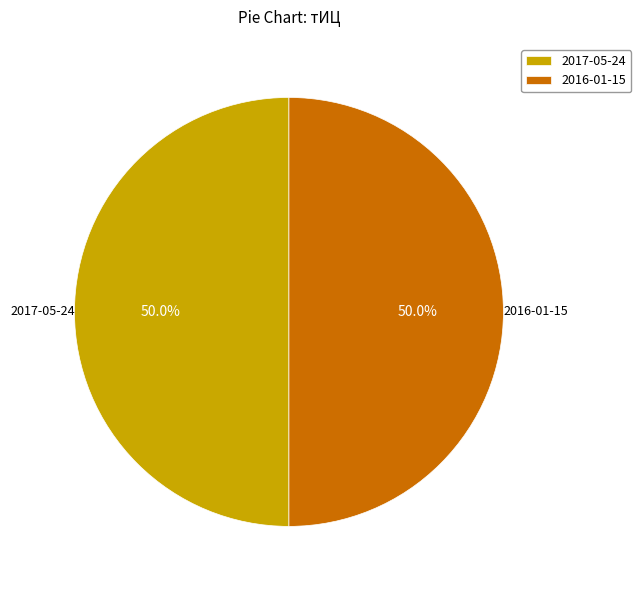

Is it true that 2016-01-15 is 56% of the pie?

False